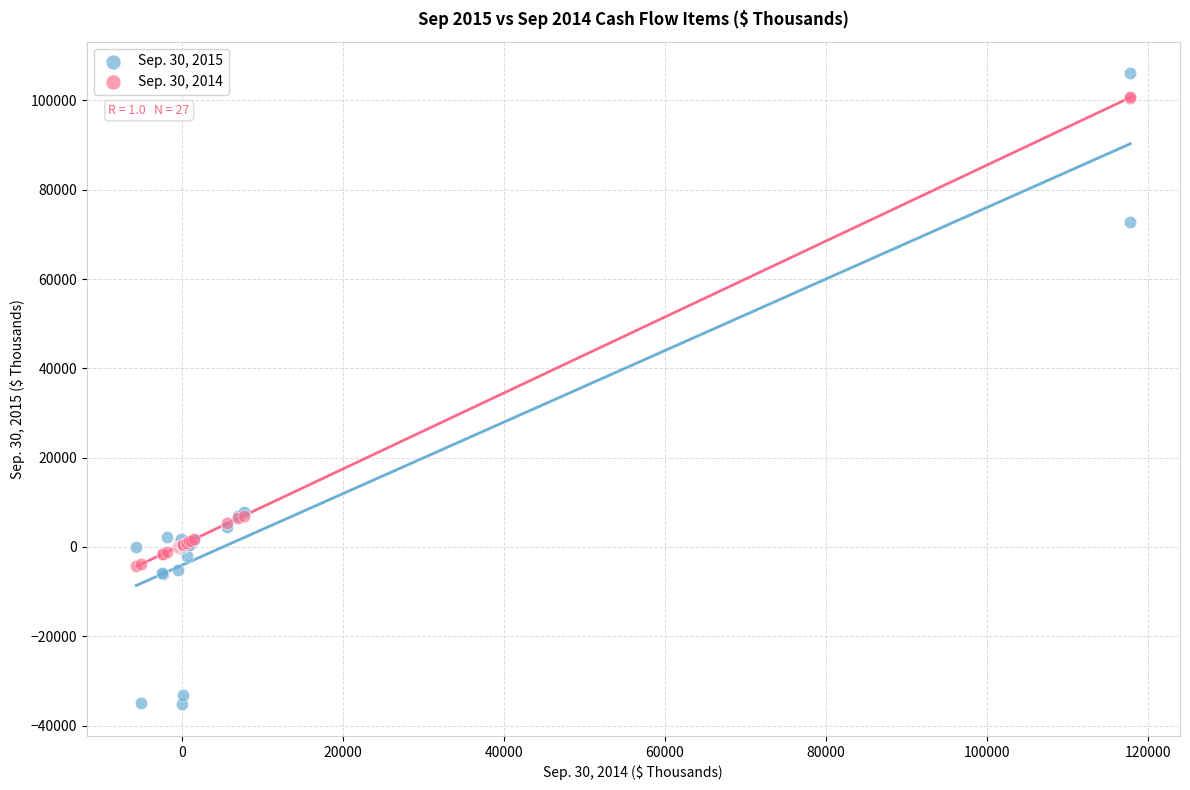

Which series reaches the minimum Y coordinate?

Sep. 30, 2015